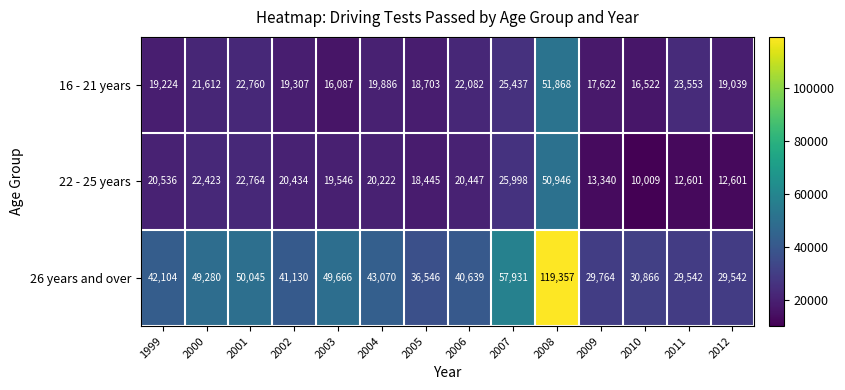

Which series changed the most between 2001 and 2012?

26 years and over